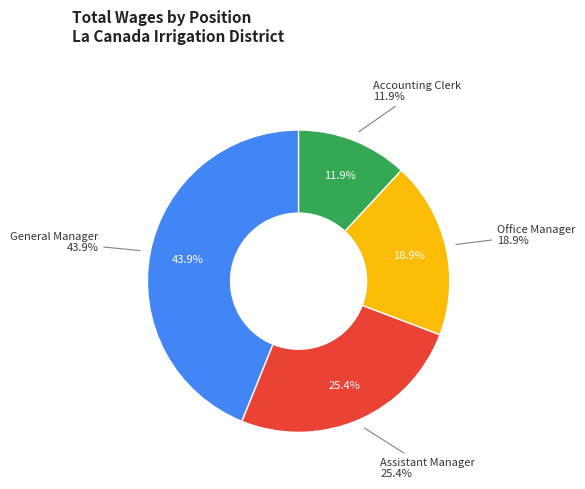

To the nearest percent, what is the combined percentage of Office Manager and General Manager?

63%